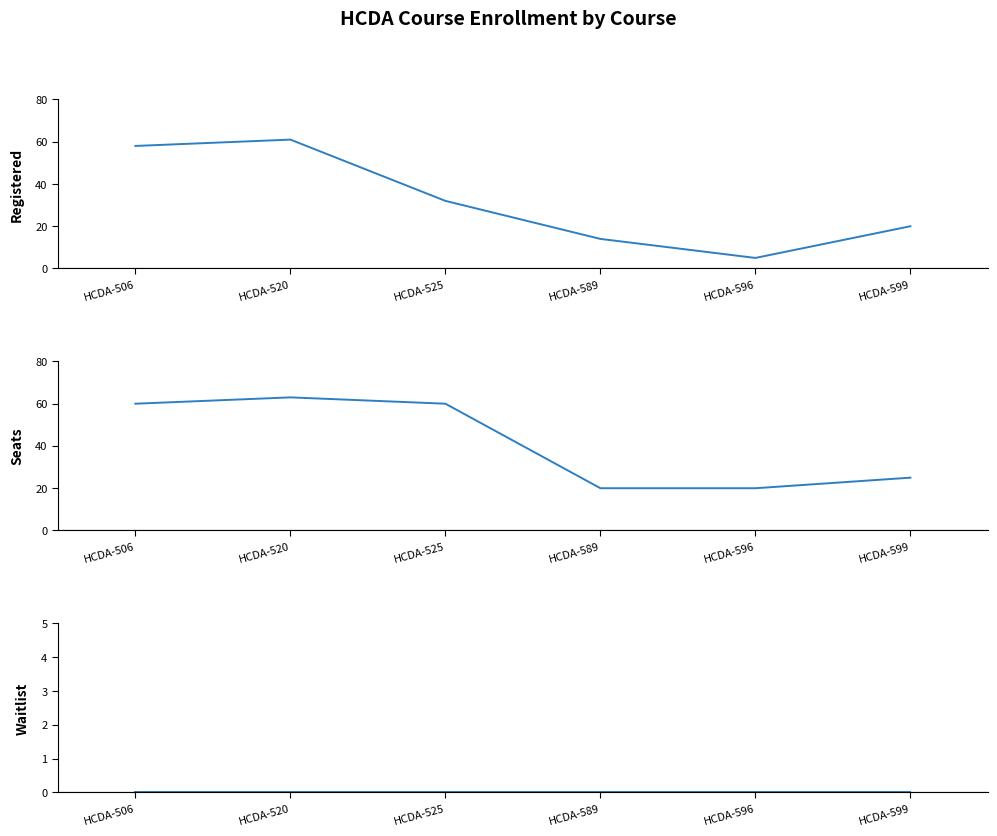

Is the value of Registered at HCDA-596 greater than the value of Waitlist at HCDA-596?

Yes